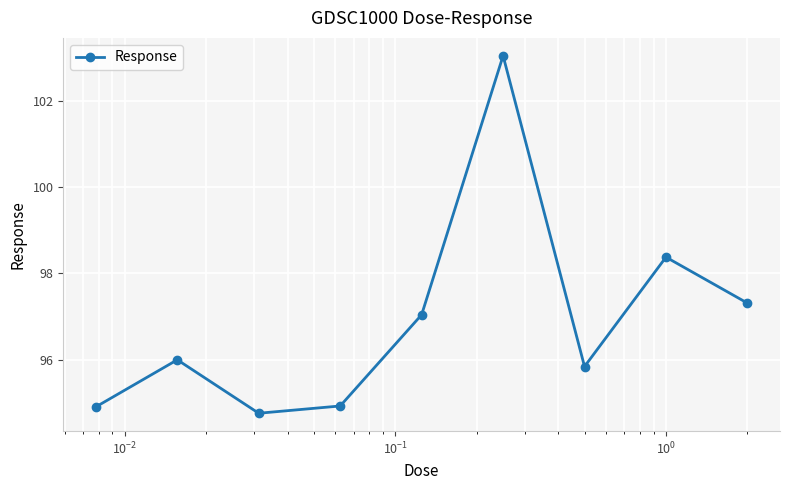

Count the number of data series in this chart.

1